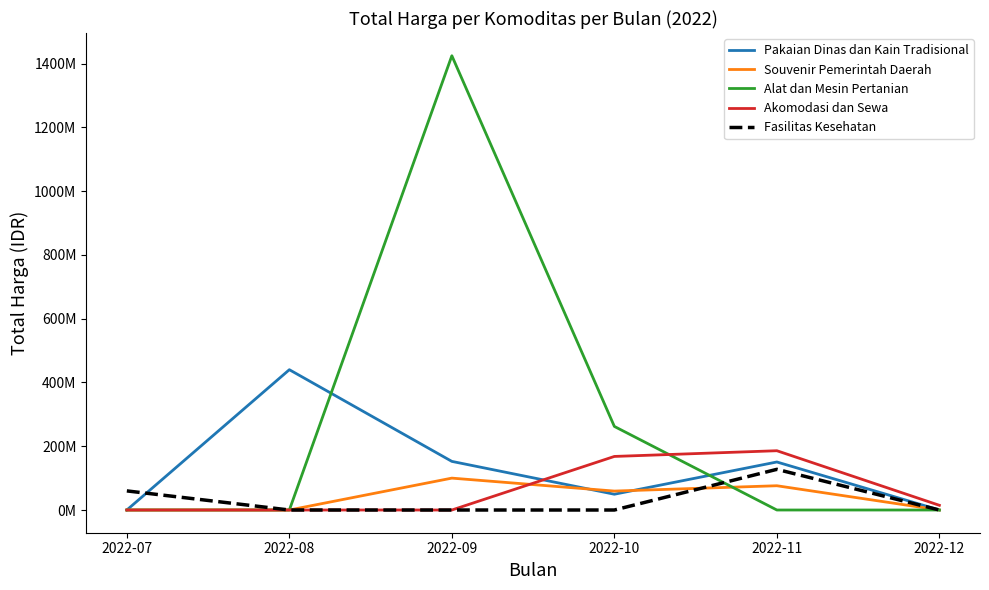

How many interior local valleys does the Pakaian Dinas dan Kain Tradisional series have?

1